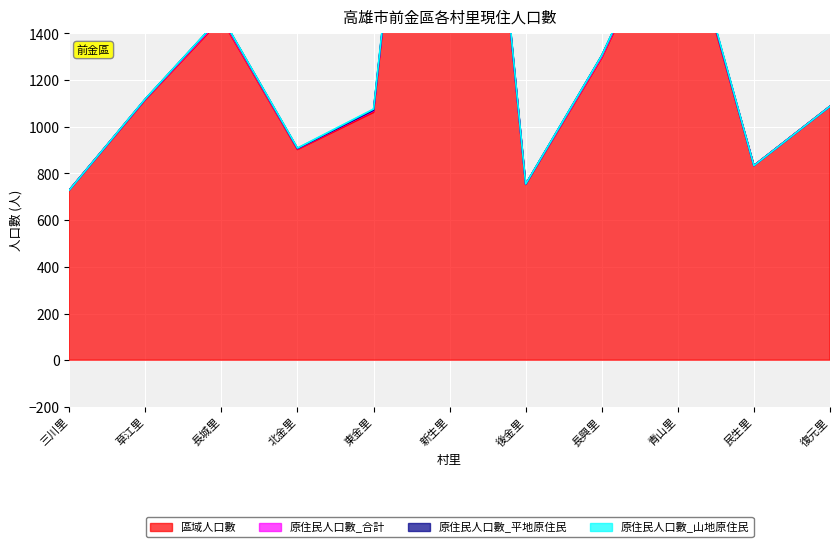

True or false: 原住民人口數_平地原住民 and 原住民人口數_合計 cross at least once.

False